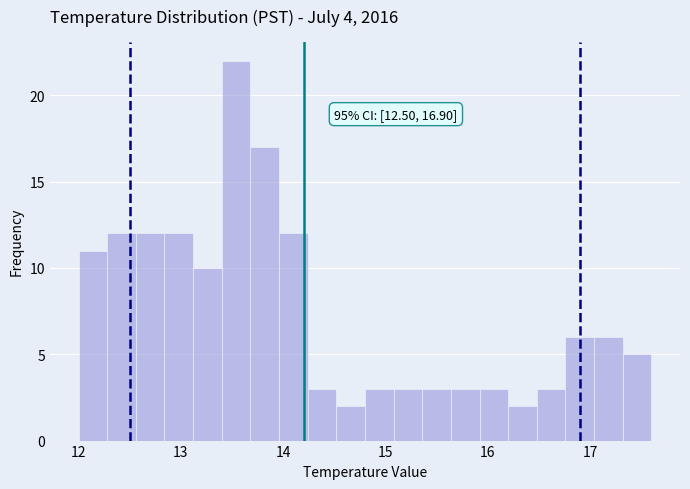

Around what value on the x-axis is the tallest bar? Give the approximate position of its centre, as read against the axis.

13.5